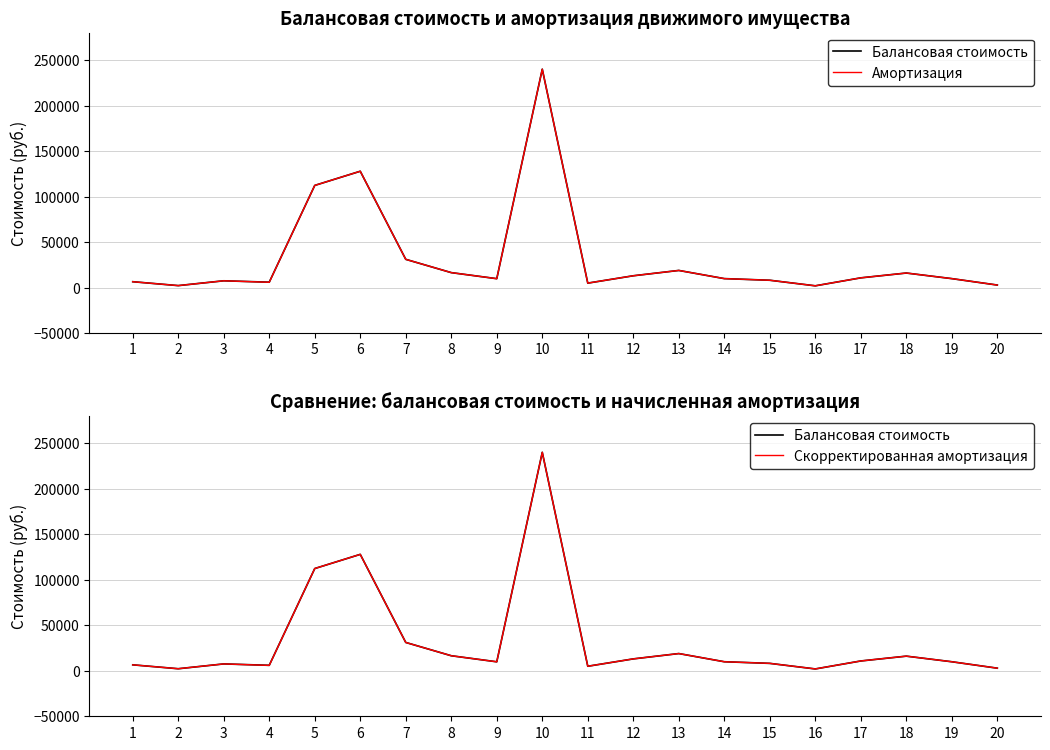

What is the average value of the Скорректированная амортизация series?

32815